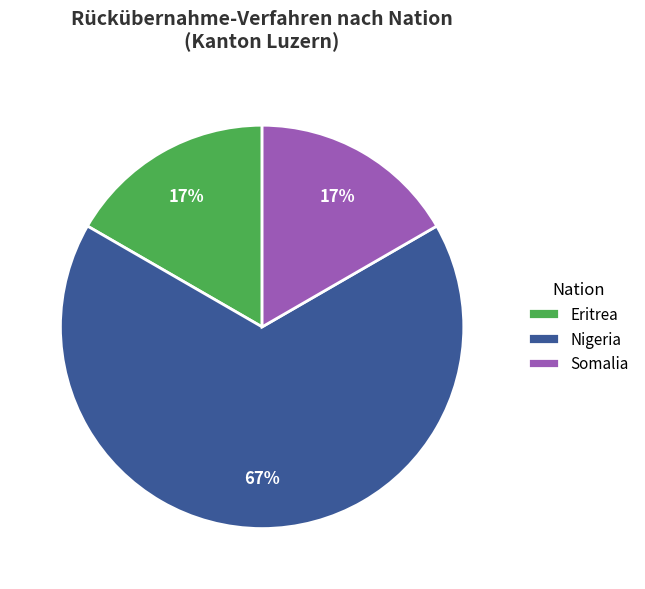

Between Nigeria and Somalia, which is larger?

Nigeria